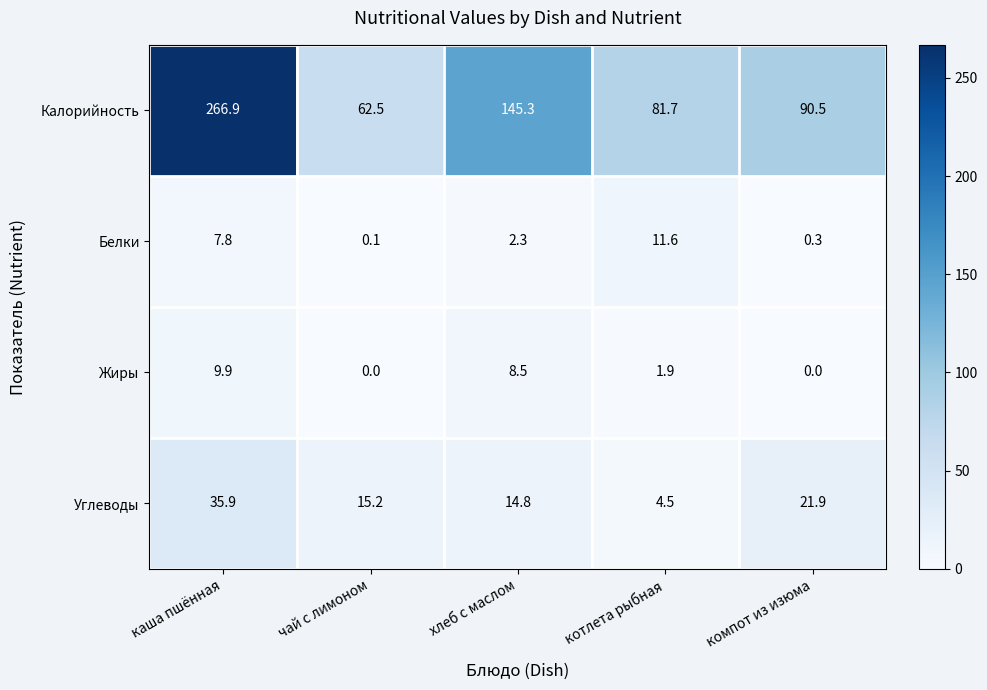

Which series has the widest spread of values?

Калорийность